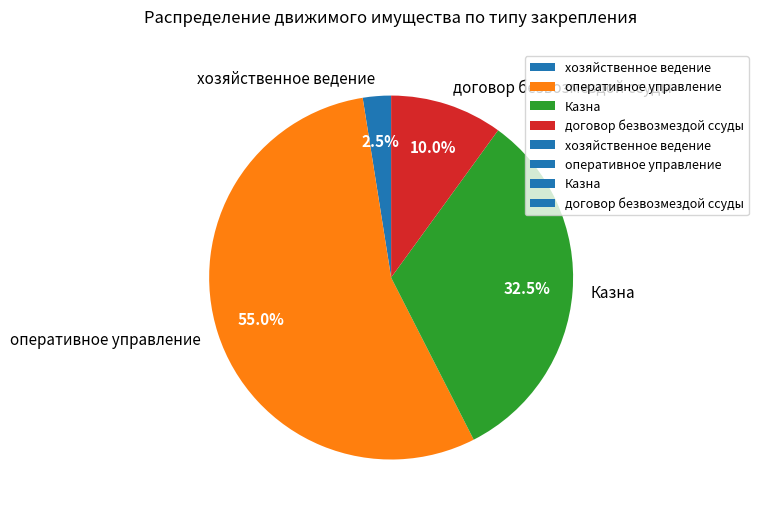

What is the ratio of the value at договор безвозмездой ссуды to the value at хозяйственное ведение?

4.0